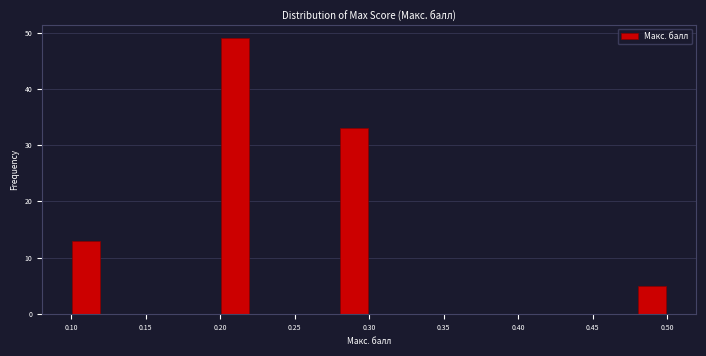

Reading left to right, transcribe this chart: for each bar, give the range it covers on the x-axis and its height. The values are not printed on the chart, so give them approximately, as read against the axis.

0.10 to 0.12: 13
0.12 to 0.14: 0
0.14 to 0.16: 0
0.16 to 0.18: 0
0.18 to 0.20: 0
0.20 to 0.22: 49
0.22 to 0.24: 0
0.24 to 0.26: 0
0.26 to 0.28: 0
0.28 to 0.30: 33
0.30 to 0.32: 0
0.32 to 0.34: 0
0.34 to 0.36: 0
0.36 to 0.38: 0
0.38 to 0.40: 0
0.40 to 0.42: 0
0.42 to 0.44: 0
0.44 to 0.46: 0
0.46 to 0.48: 0
0.48 to 0.50: 5